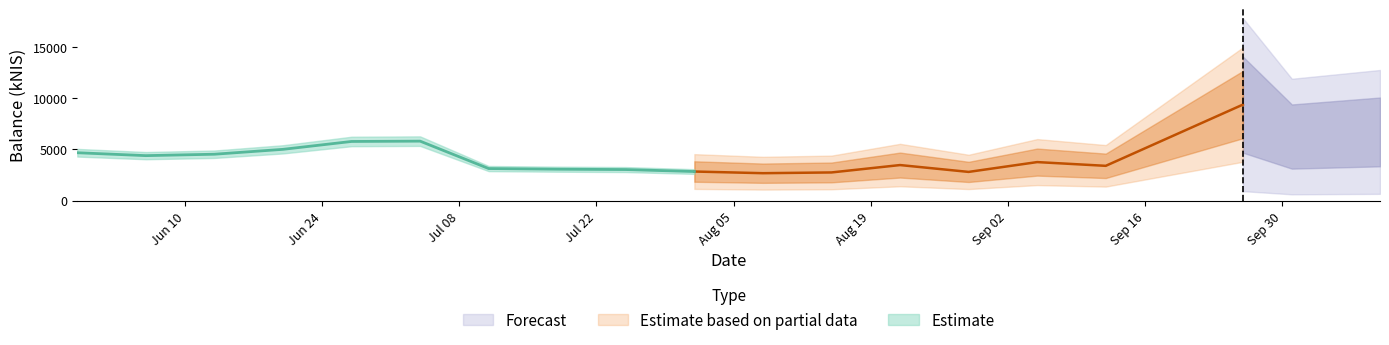

What is the average value?

4398.6